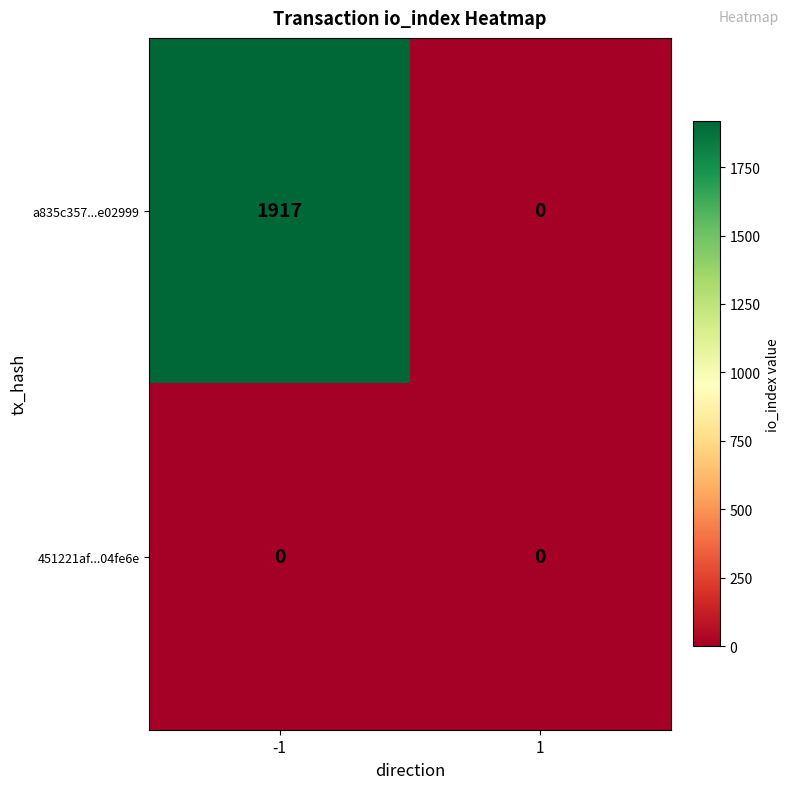

What is the maximum value for a835c357...e02999?

1917